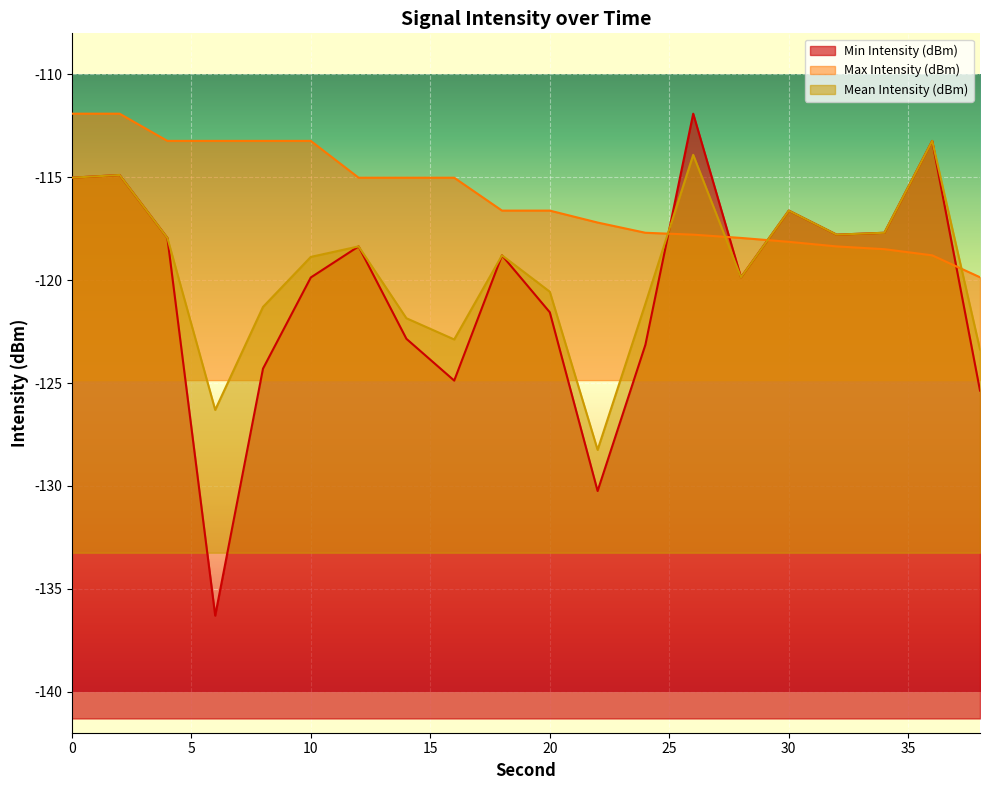

In Mean Intensity (dBm), how many points are higher than both neighbors (excluding endpoints)?

6